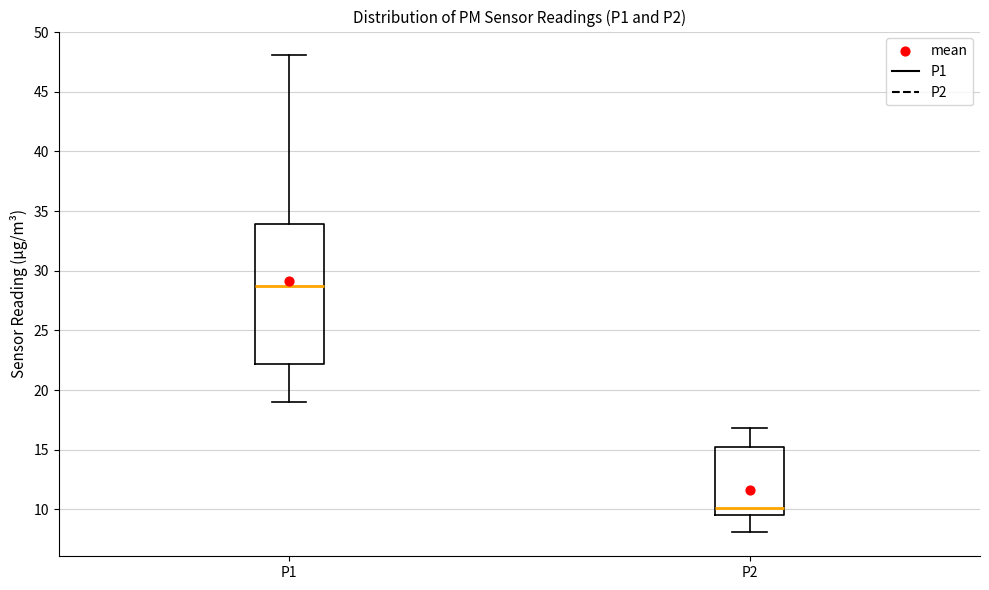

Where does the lower whisker of the box for P1 end on the y-axis? The values are not printed on the chart, so give them approximately, as read against the axis.

19.0